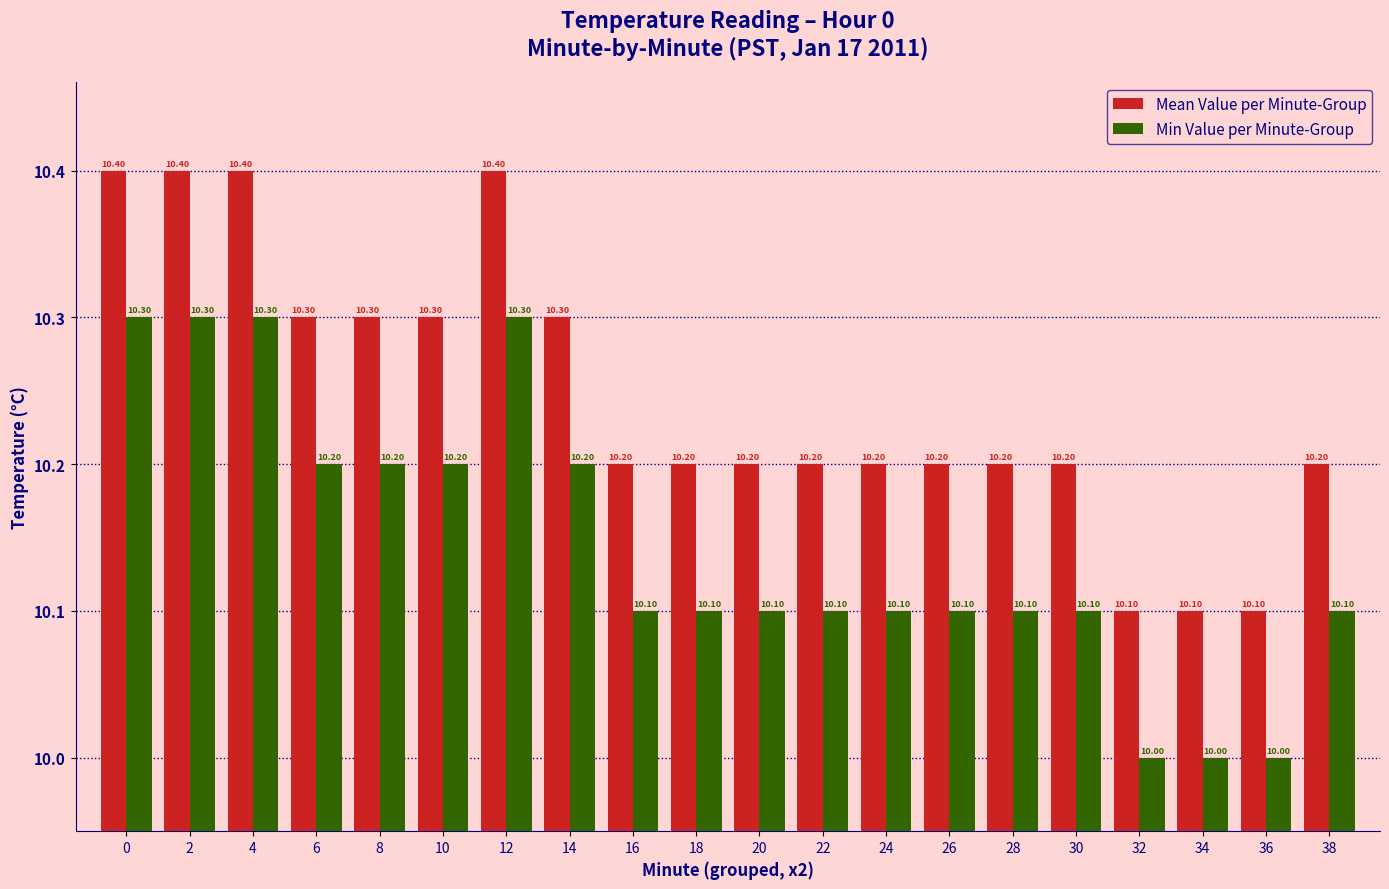

The value of Min Value per Minute-Group at 34 is 10.0. True or false?

True